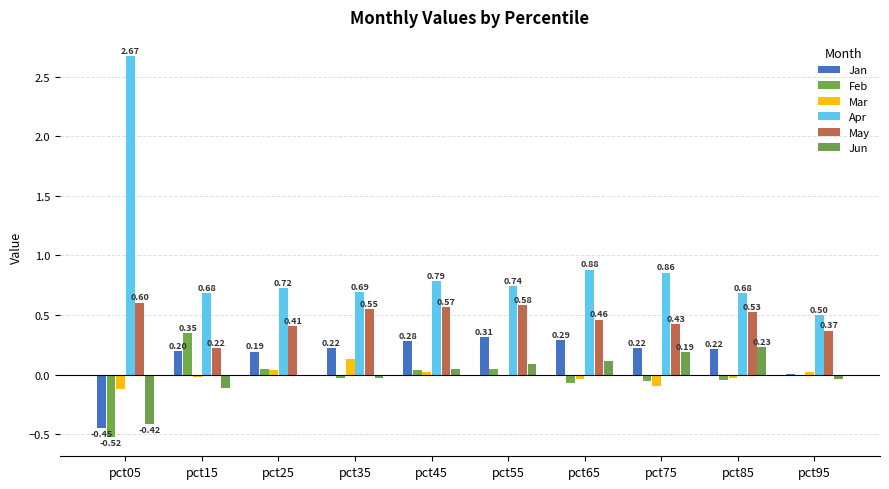

What is the average value of the Jan series?

0.1